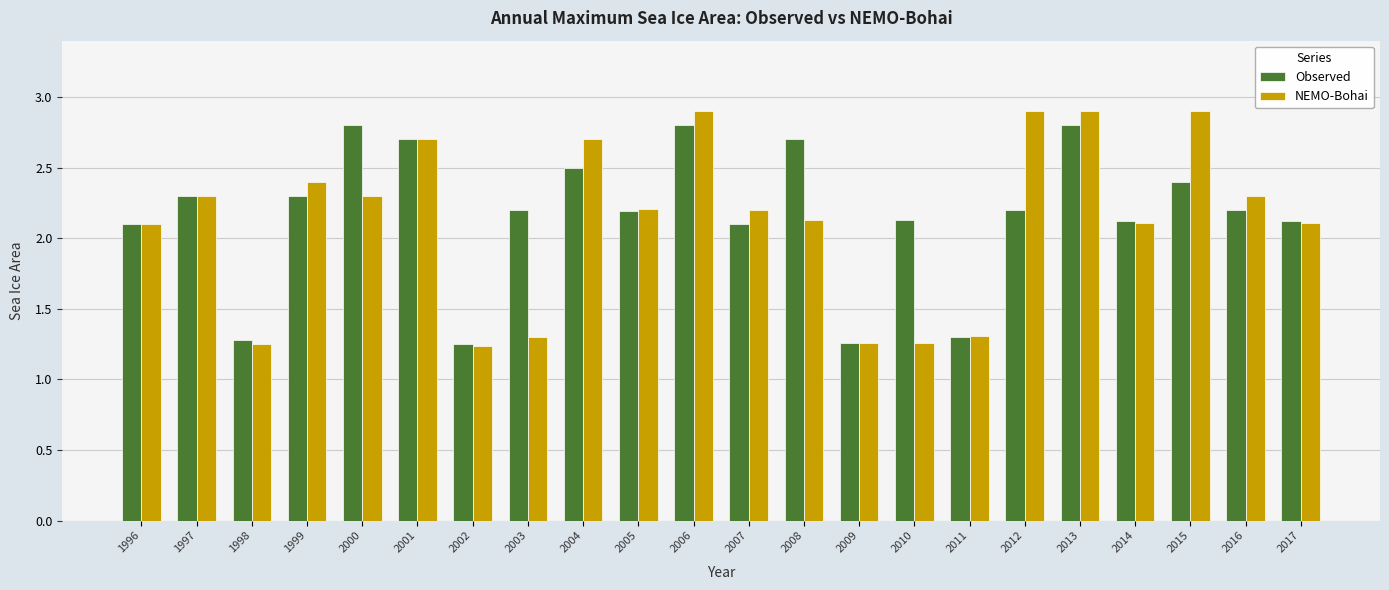

What is the highest value of the NEMO-Bohai series?

2.9